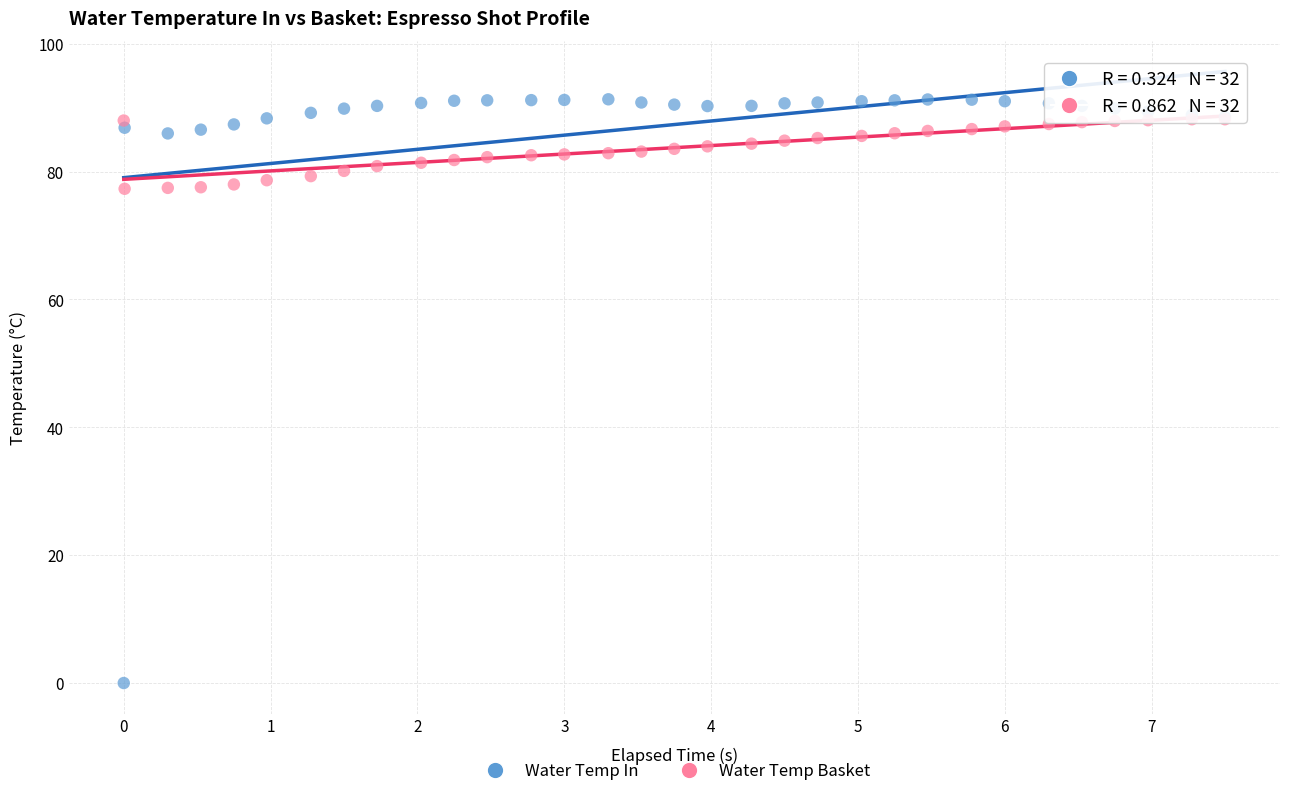

Which series reaches the maximum Y coordinate?

Water Temp In